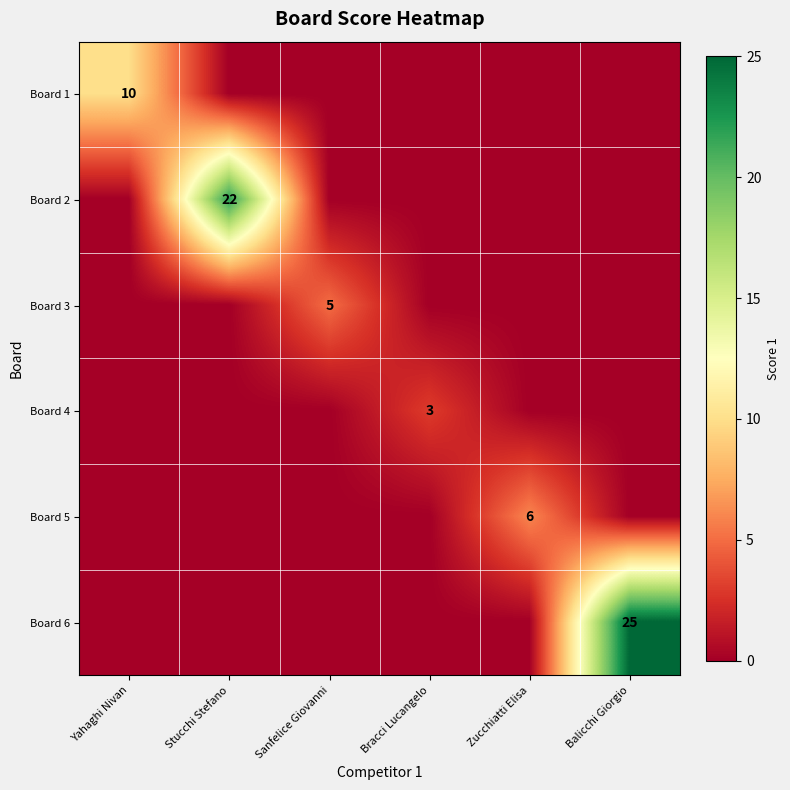

Is it true that Board 4 equals 3 at Bracci Lucangelo?

True